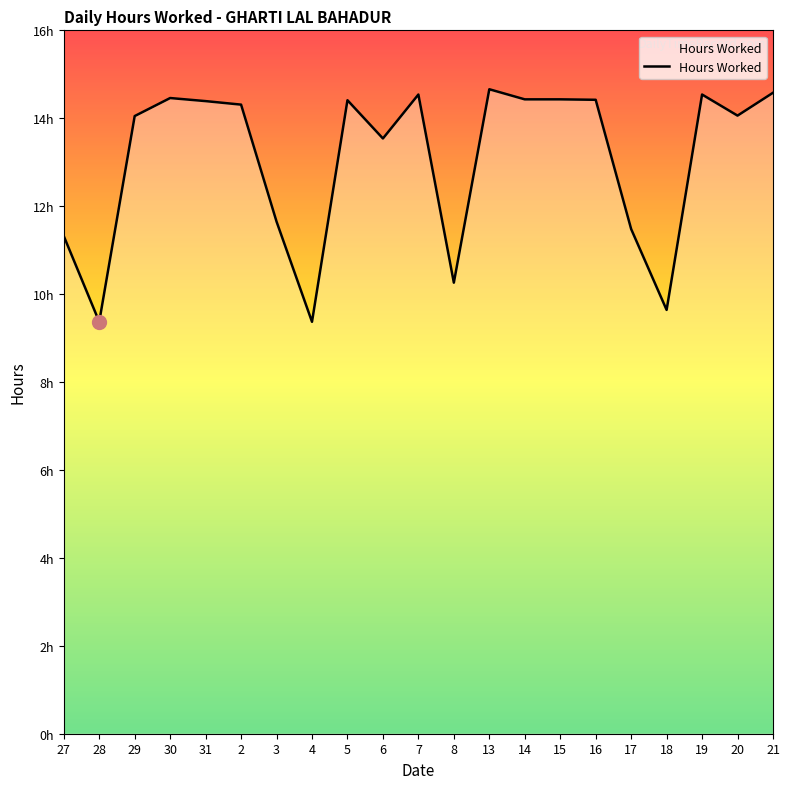

Does the chart have visible grid lines?

No